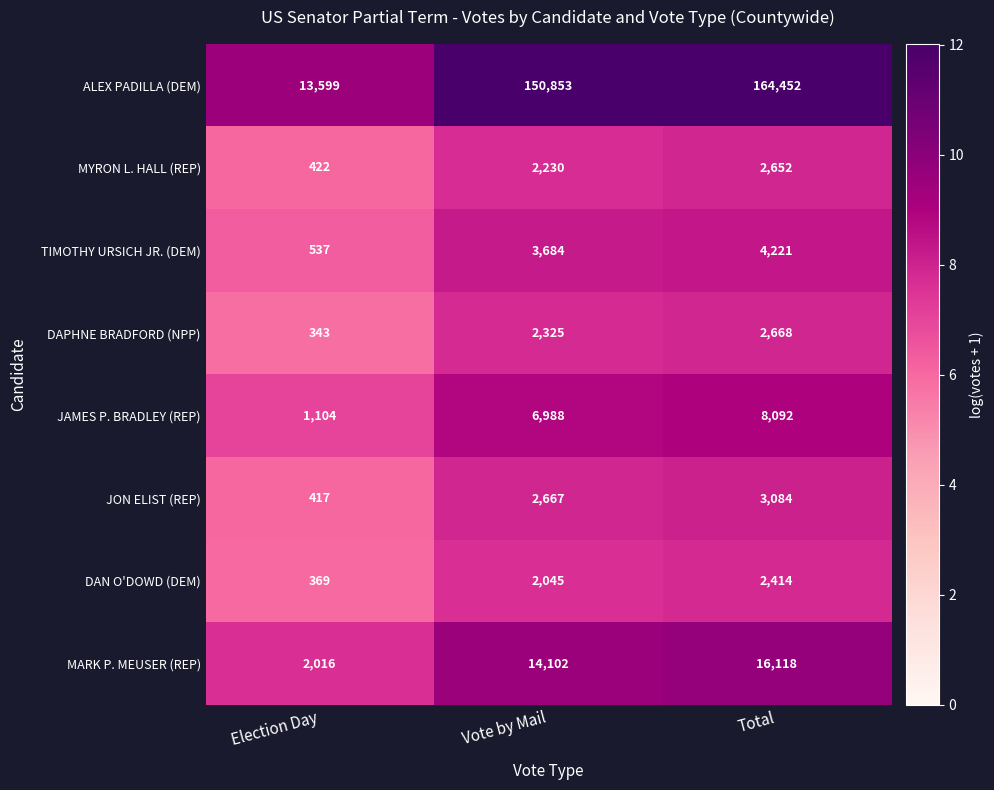

Between Vote by Mail and Total, which series saw the biggest shift?

ALEX PADILLA (DEM)